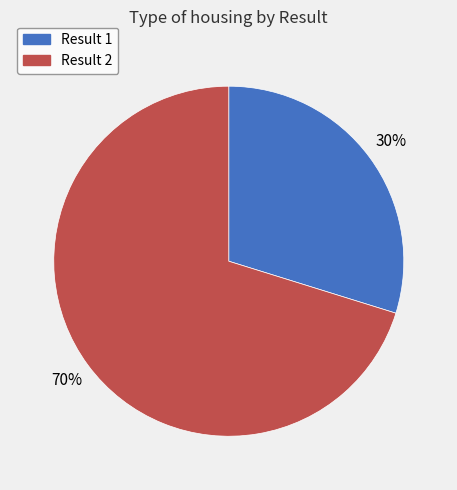

The Result 2 slice represents 70% of the pie. True or false?

True